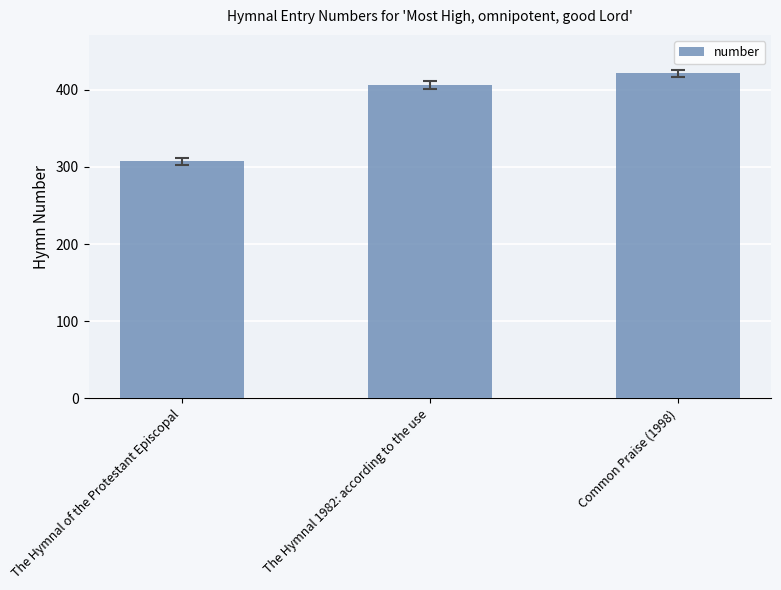

Reading right to left, what are all the values shown in this chart?

421	406	307